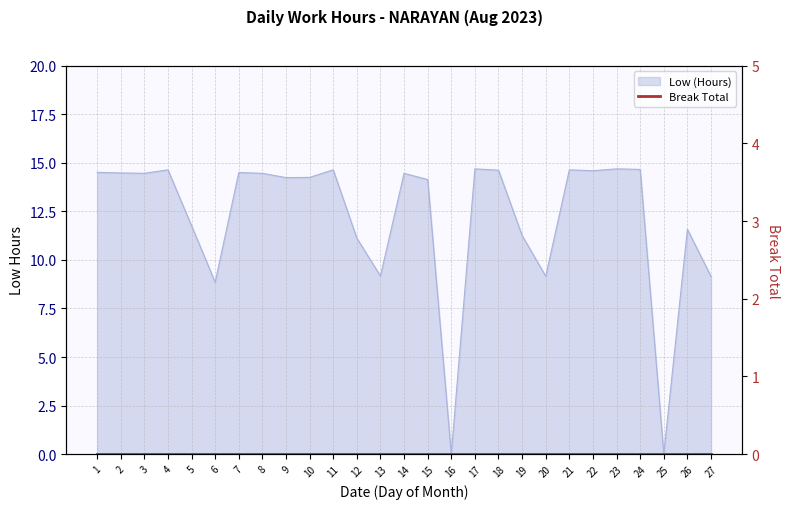

Count the number of categories in the chart.

27